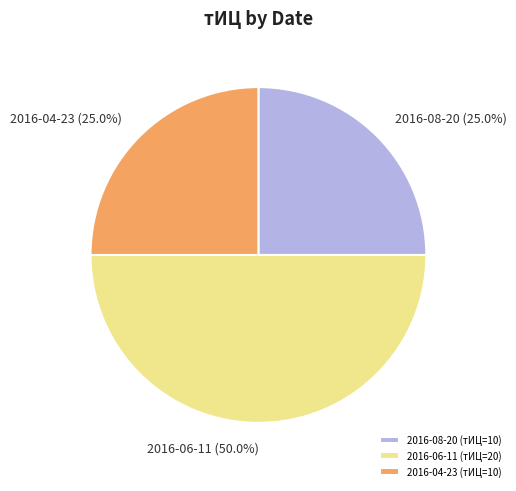

How many segments does this pie chart have?

3